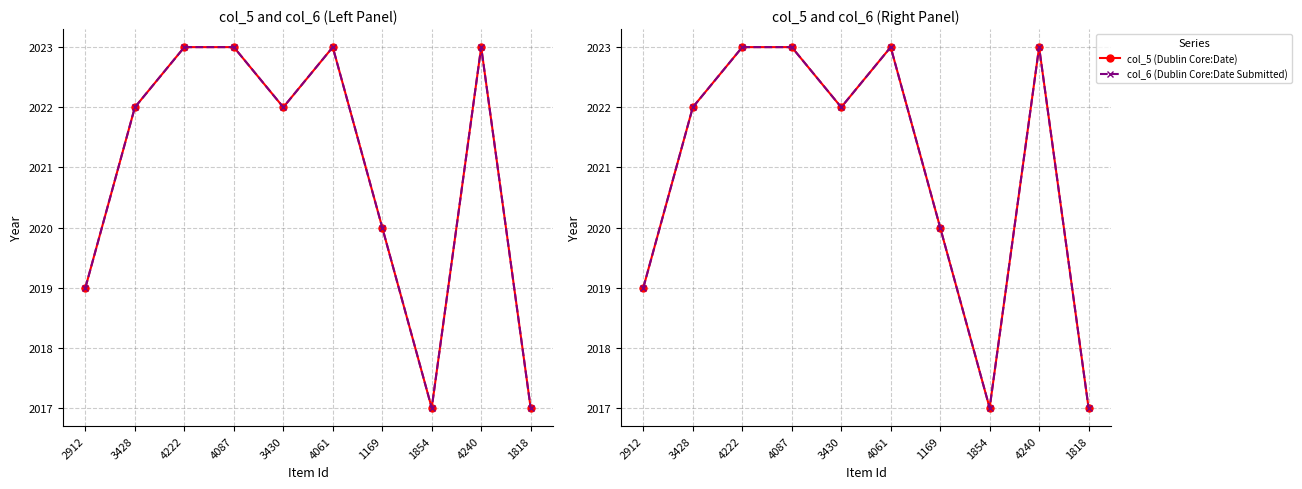

Reading left to right, list all the values displayed in this chart.

col_5 (Dublin Core:Date): 2019	2022	2023	2023	2022	2023	2020	2017	2023	2017
col_6 (Dublin Core:Date Submitted): 2019	2022	2023	2023	2022	2023	2020	2017	2023	2017